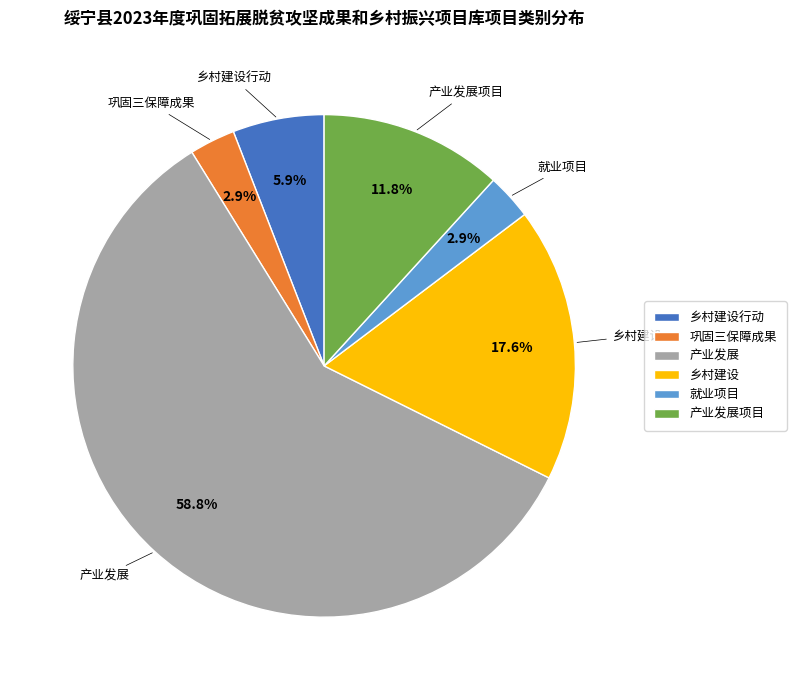

Count the number of slices in the pie.

6